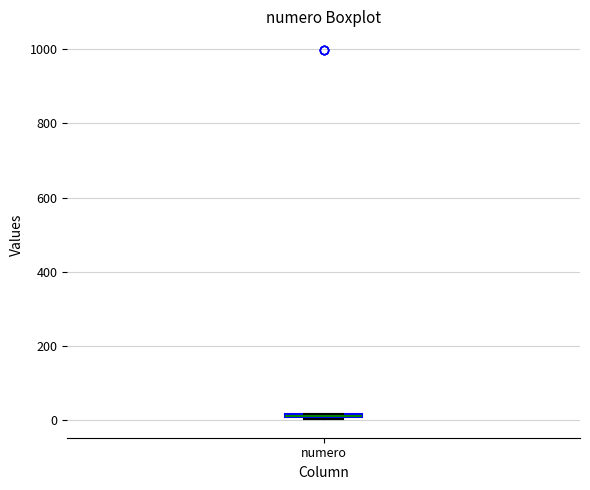

Where is the upper edge of the box for numero on the y-axis? The values are not printed on the chart, so give them approximately, as read against the axis.

20